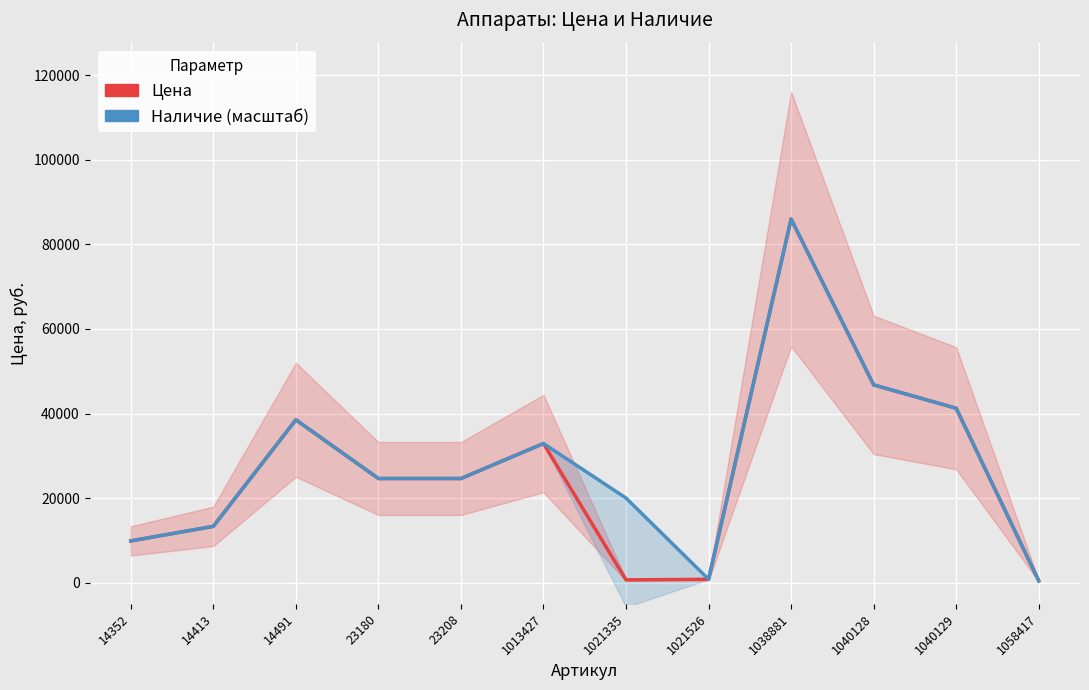

True or false: Цена and Наличие (масштаб) intersect in this chart.

False